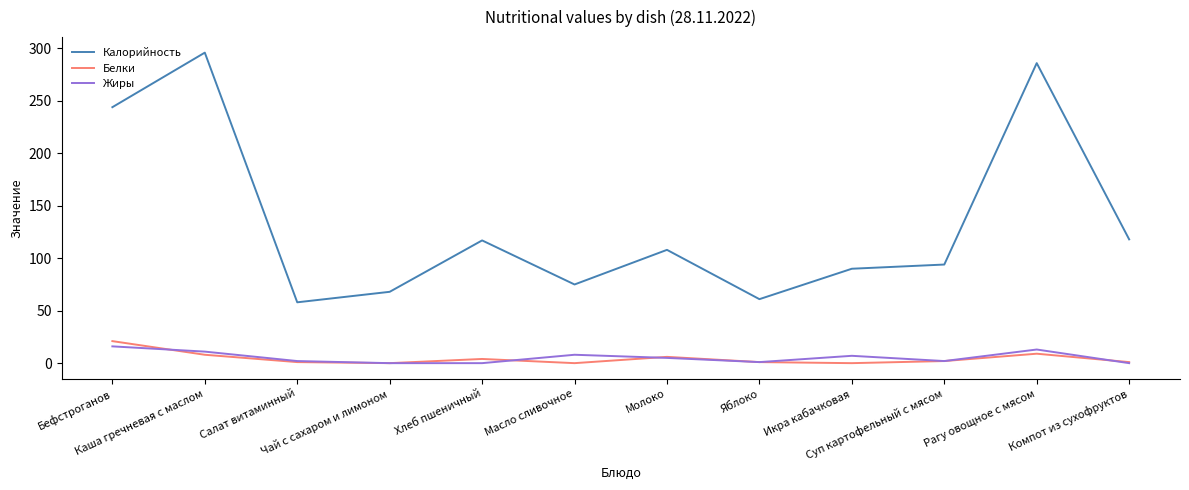

What position from the right is Салат витаминный?

10